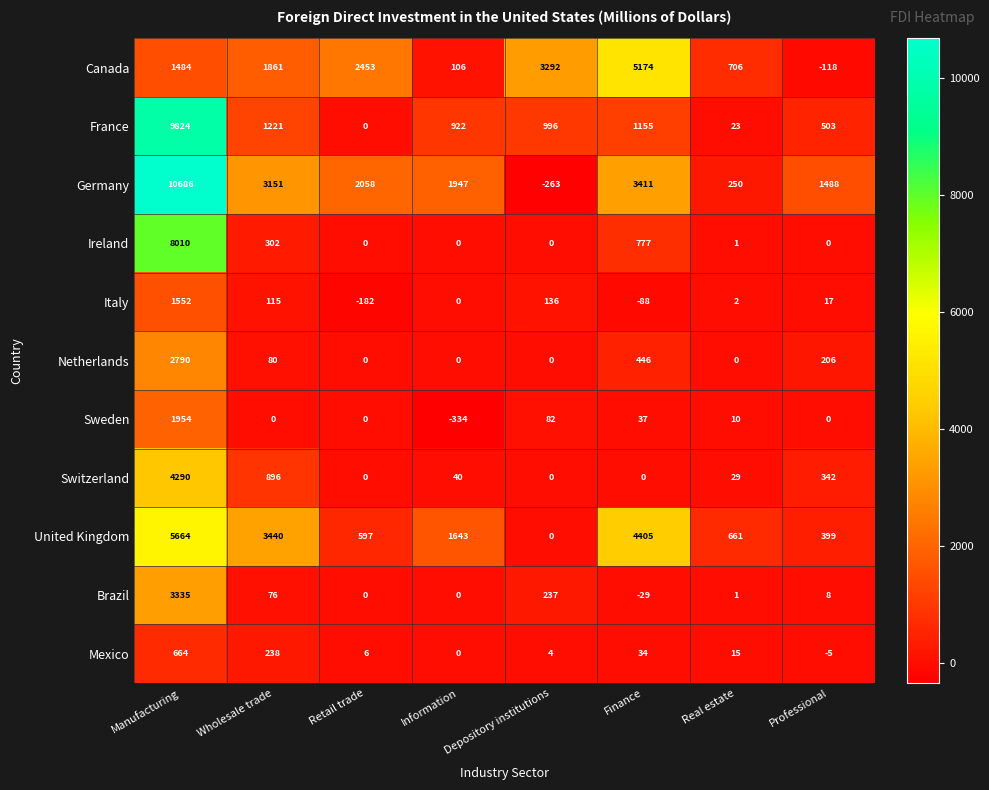

At which label is Italy closest to 685?

Depository institutions